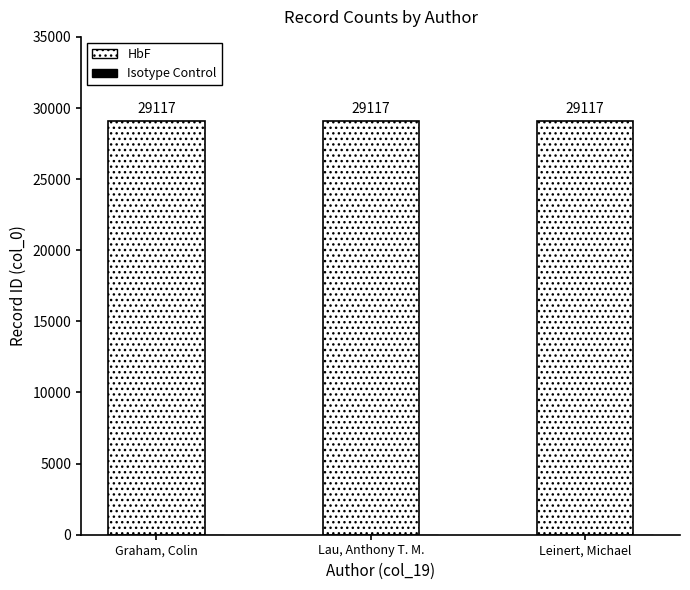

Is it true that HbF equals 29117 at Leinert, Michael?

True